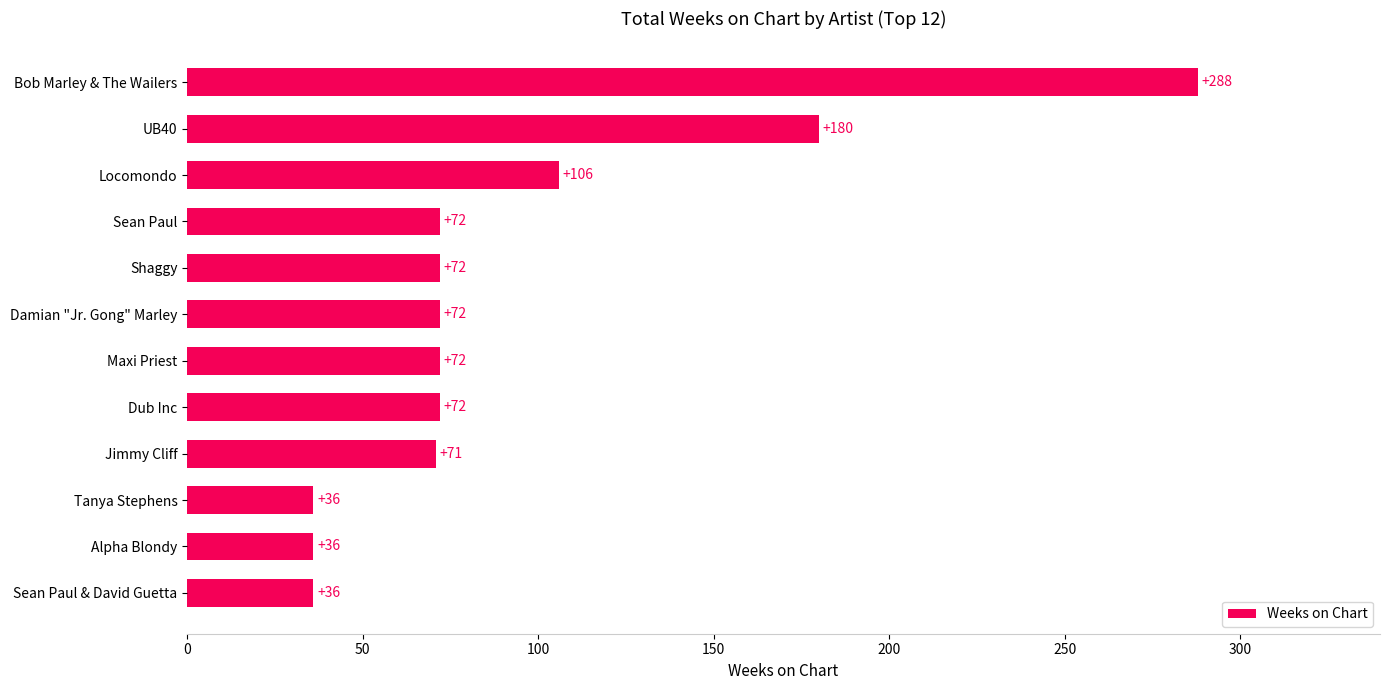

What is the value of the 1st bar from the top?

288